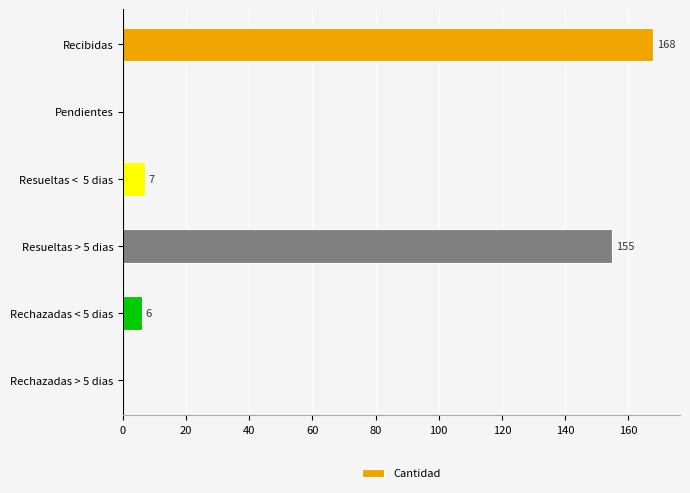

Read the value at Resueltas <  5 dias.

7